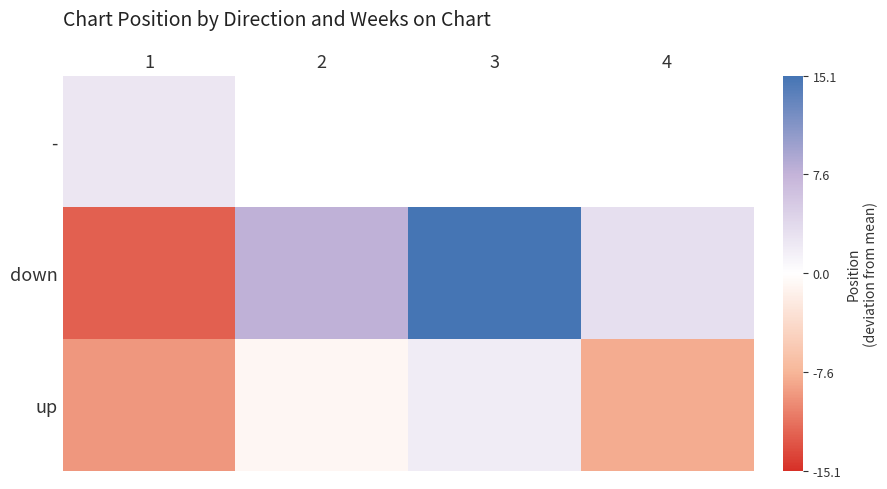

Which series has the largest range (max minus min)?

down